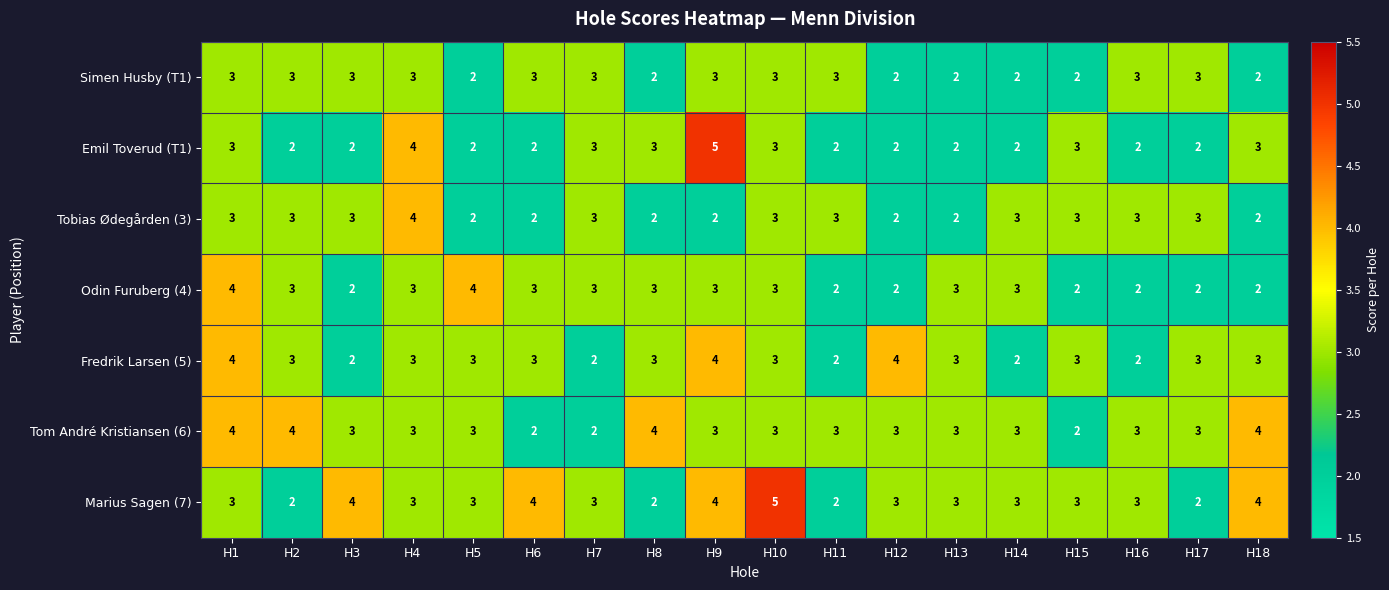

At which label does Emil Toverud (T1) reach its peak?

H9